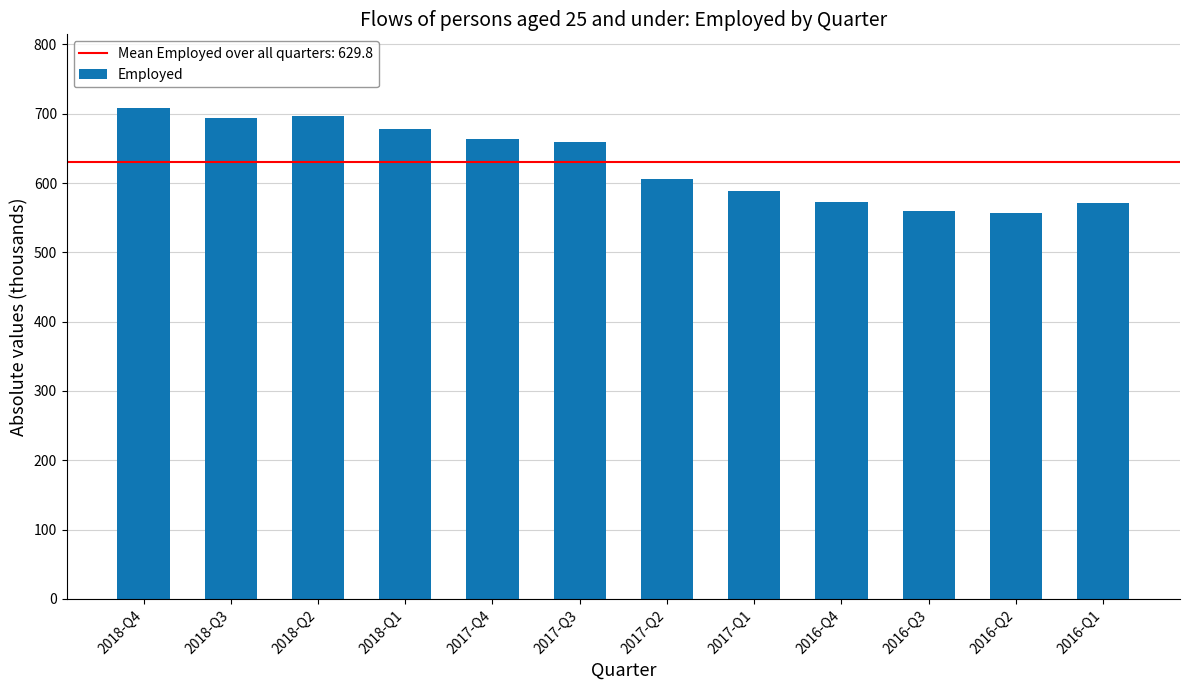

What is the minimum value shown in the chart?

557.5